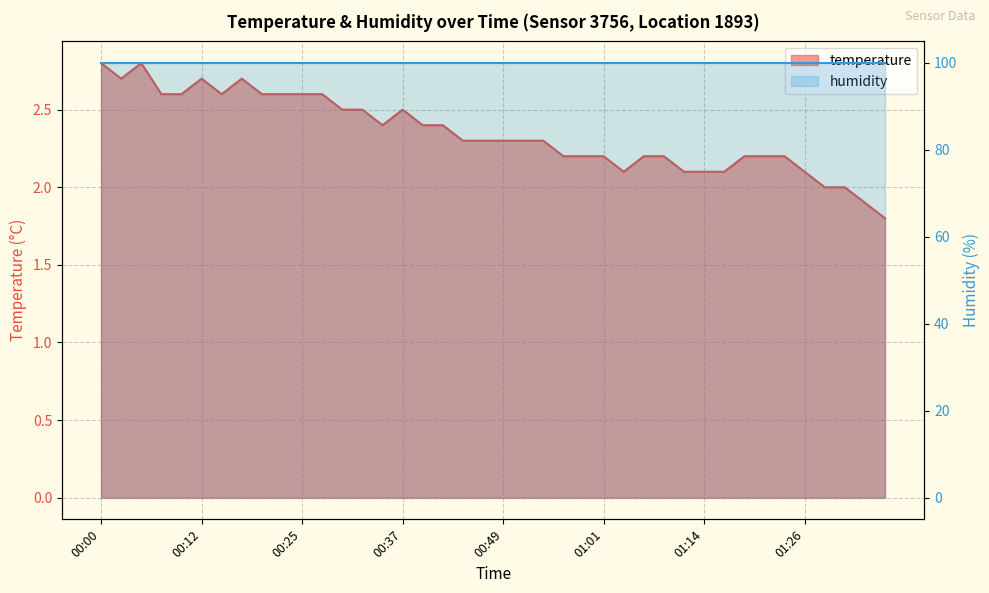

Rank the categories by value from lowest to highest.

01:35, 01:33, 01:28, 01:31, 01:04, 01:11, 01:14, 01:16, 01:26, 00:56, 00:59, 01:01, 01:06, 01:09, 01:18, 01:21, 01:23, 00:44, 00:47, 00:49, 00:52, 00:54, 00:34, 00:39, 00:42, 00:30, 00:32, 00:37, 00:08, 00:10, 00:15, 00:20, 00:22, 00:25, 00:27, 00:03, 00:12, 00:17, 00:00, 00:05